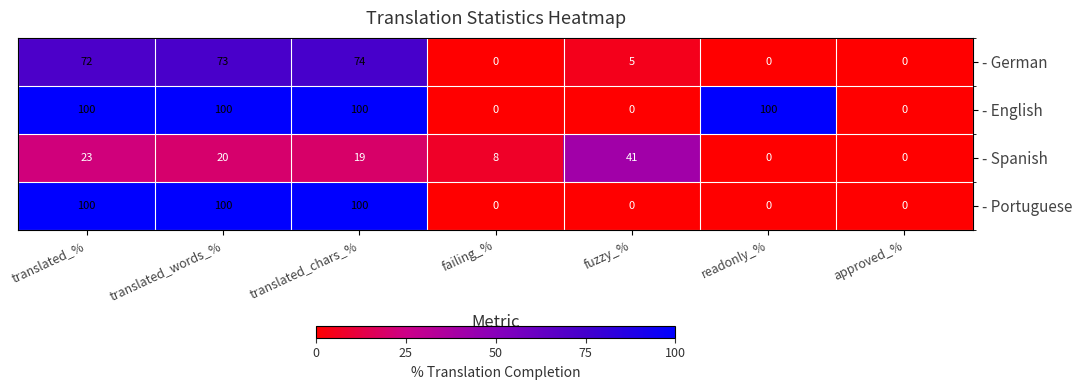

How many positive values does the - Spanish series have?

5